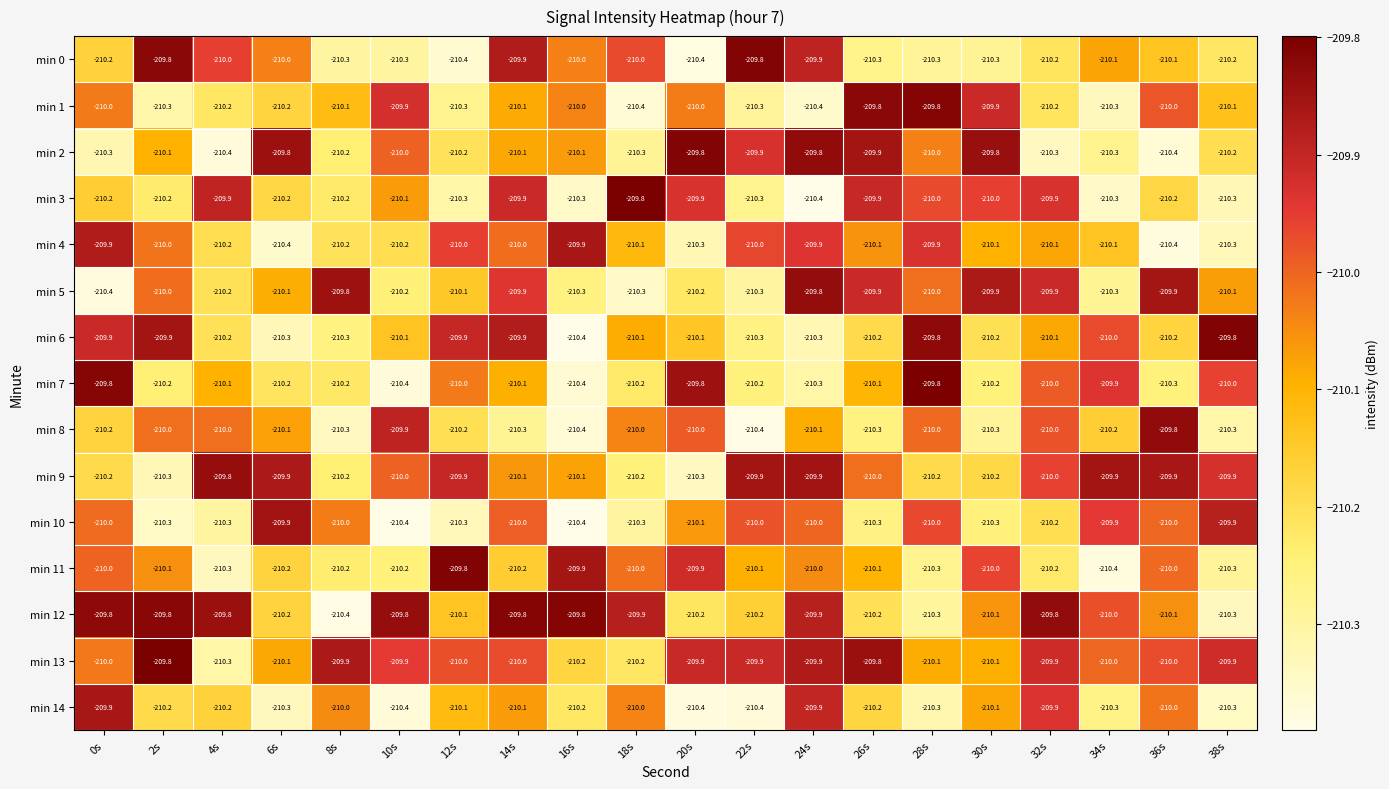

What is the sum of all min 13 values?

-4199.9